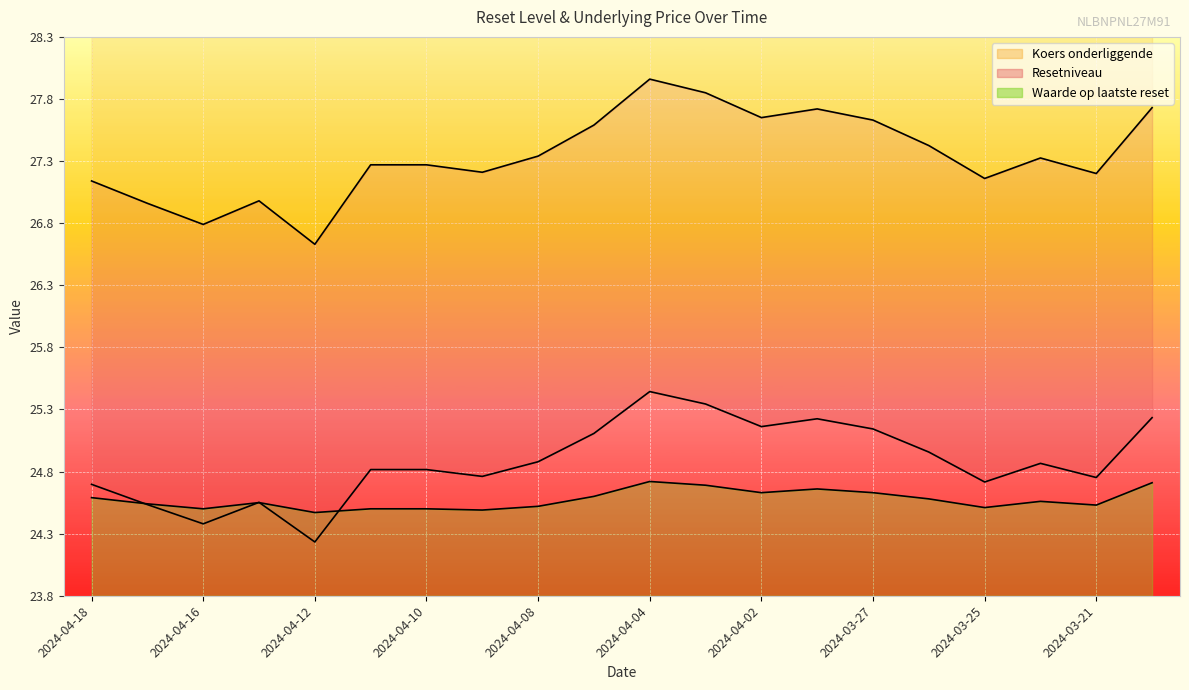

Reading left to right, what are all the values shown in this chart?

Resetniveau: 2024-04-18=24.7	2024-04-17=24.5	2024-04-16=24.4	2024-04-15=24.6	2024-04-12=24.2	2024-04-11=24.8	2024-04-10=24.8	2024-04-09=24.8	2024-04-08=24.9	2024-04-05=25.1	2024-04-04=25.4	2024-04-03=25.3	2024-04-02=25.2	2024-03-28=25.2	2024-03-27=25.1	2024-03-26=25.0	2024-03-25=24.7	2024-03-22=24.9	2024-03-21=24.8	2024-03-12=25.2
Koers onderliggende: 2024-04-18=27.1	2024-04-17=27.0	2024-04-16=26.8	2024-04-15=27.0	2024-04-12=26.6	2024-04-11=27.3	2024-04-10=27.3	2024-04-09=27.2	2024-04-08=27.3	2024-04-05=27.6	2024-04-04=28.0	2024-04-03=27.9	2024-04-02=27.6	2024-03-28=27.7	2024-03-27=27.6	2024-03-26=27.4	2024-03-25=27.2	2024-03-22=27.3	2024-03-21=27.2	2024-03-12=27.7
Waarde op laatste reset: 2024-04-18=24.6	2024-04-17=24.5	2024-04-16=24.5	2024-04-15=24.6	2024-04-12=24.5	2024-04-11=24.5	2024-04-10=24.5	2024-04-09=24.5	2024-04-08=24.5	2024-04-05=24.6	2024-04-04=24.7	2024-04-03=24.7	2024-04-02=24.6	2024-03-28=24.7	2024-03-27=24.6	2024-03-26=24.6	2024-03-25=24.5	2024-03-22=24.6	2024-03-21=24.5	2024-03-12=24.7